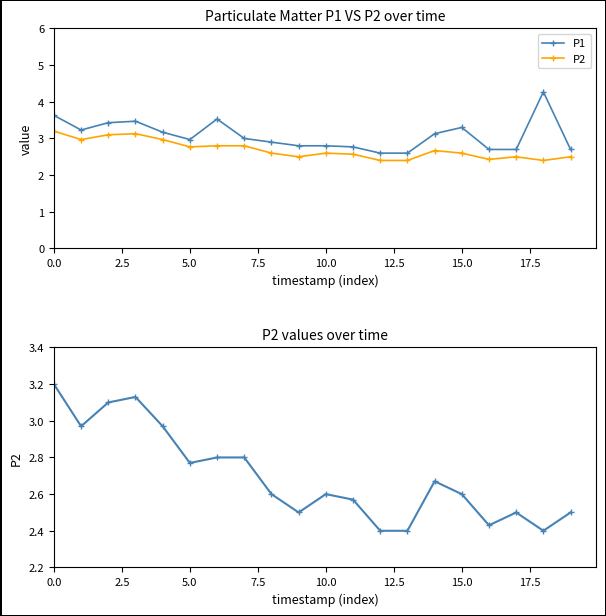

What is the value of the P1 point at the 19th from the left?

4.3